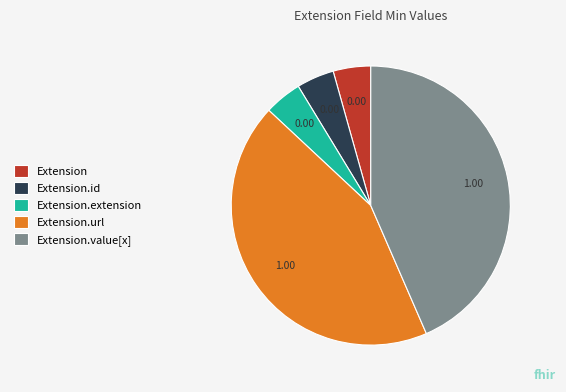

Is the sum of Extension.extension and Extension.id greater than half?

No